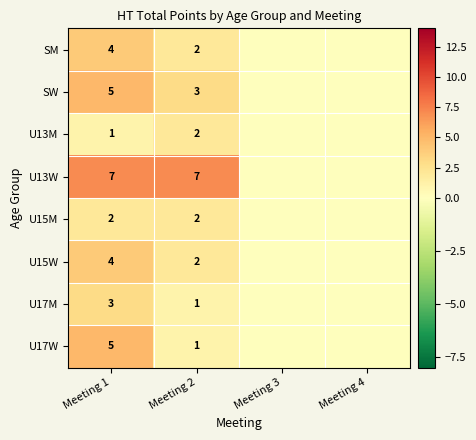

What is the spread (max minus min) of values at Meeting 1?

6